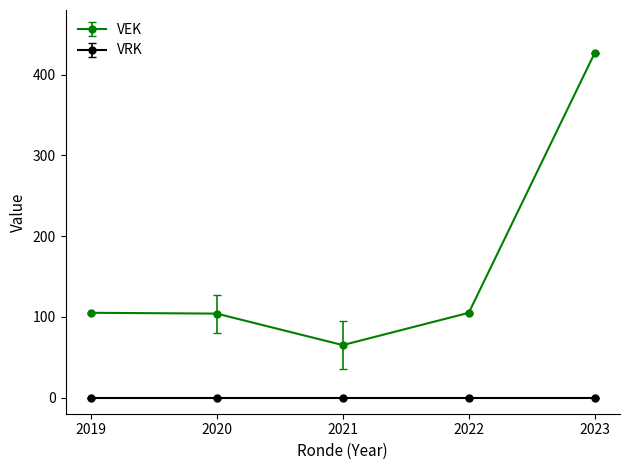

The value of VEK at 2023 is 182. True or false?

False